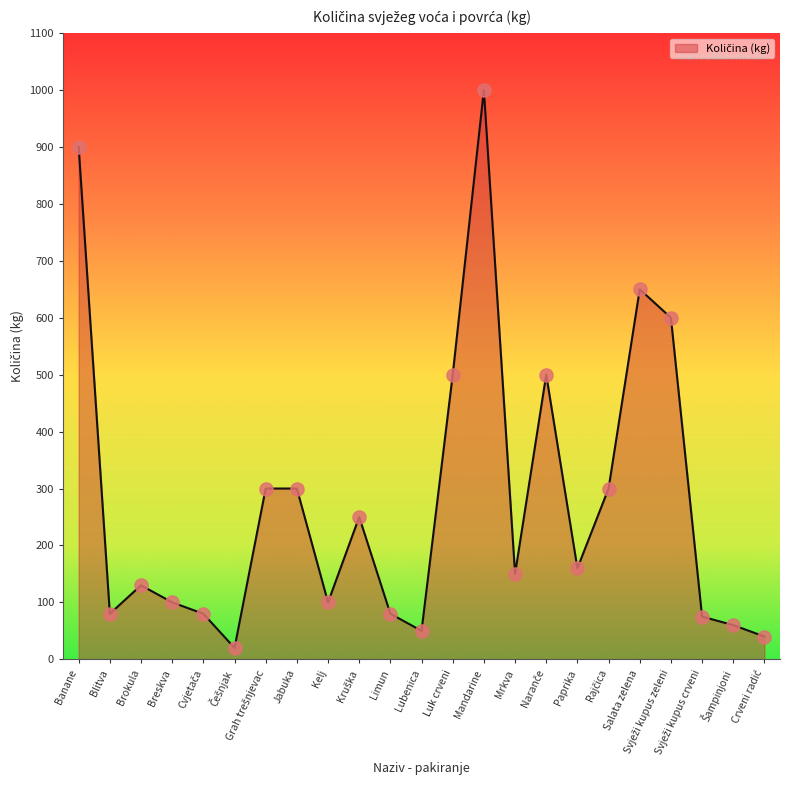

What is the change in value from Kelj to Mandarine?

+900